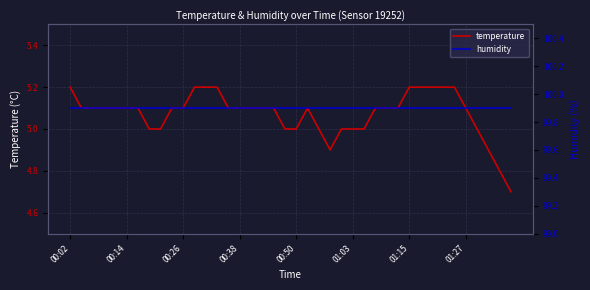

True or false: temperature and humidity cross at least once.

False